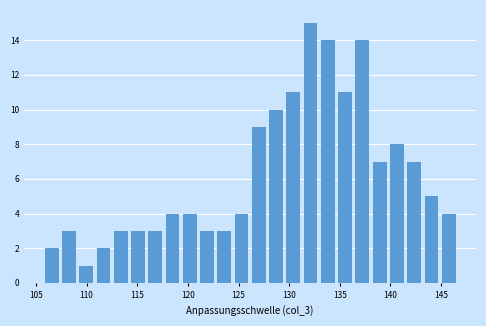

Around what value on the x-axis is the tallest bar? Give the approximate position of its centre, as read against the axis.

132.0